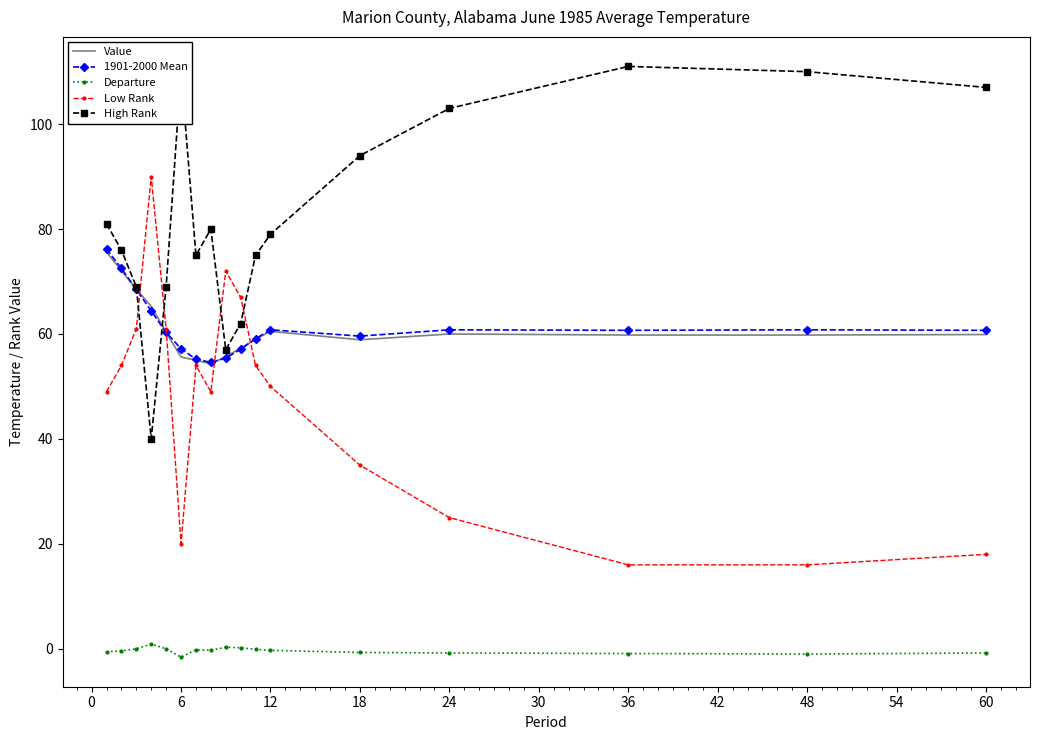

True or false: 1901-2000 Mean and Departure intersect in this chart.

False